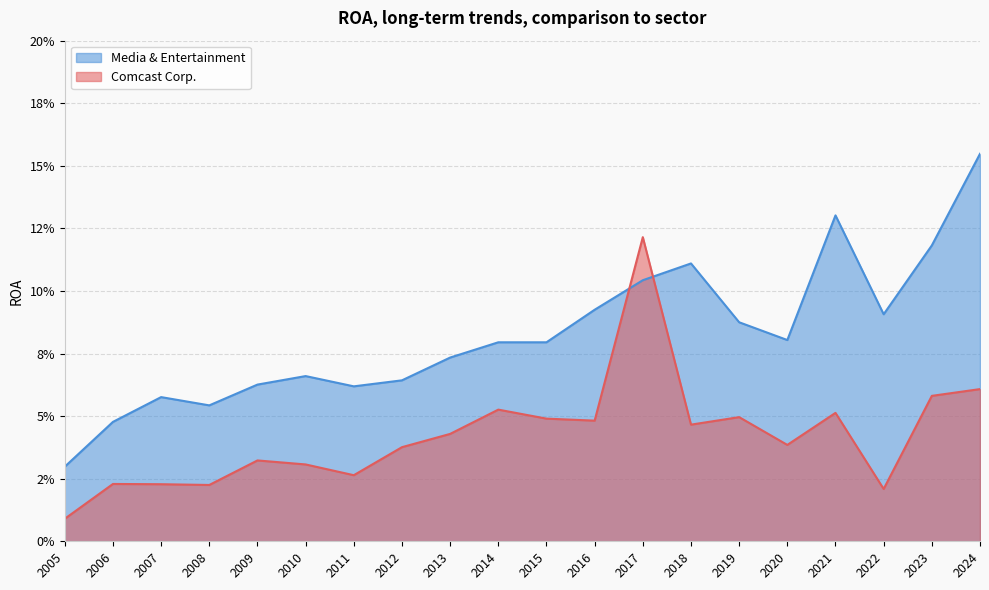

Reading left to right, what are all the values shown in this chart?

Comcast Corp.: 2024=0.1	2023=0.1	2022=0.0	2021=0.1	2020=0.0	2019=0.0	2018=0.0	2017=0.1	2016=0.0	2015=0.0	2014=0.1	2013=0.0	2012=0.0	2011=0.0	2010=0.0	2009=0.0	2008=0.0	2007=0.0	2006=0.0	2005=0.0
Media & Entertainment: 2024=0.2	2023=0.1	2022=0.1	2021=0.1	2020=0.1	2019=0.1	2018=0.1	2017=0.1	2016=0.1	2015=0.1	2014=0.1	2013=0.1	2012=0.1	2011=0.1	2010=0.1	2009=0.1	2008=0.1	2007=0.1	2006=0.0	2005=0.0